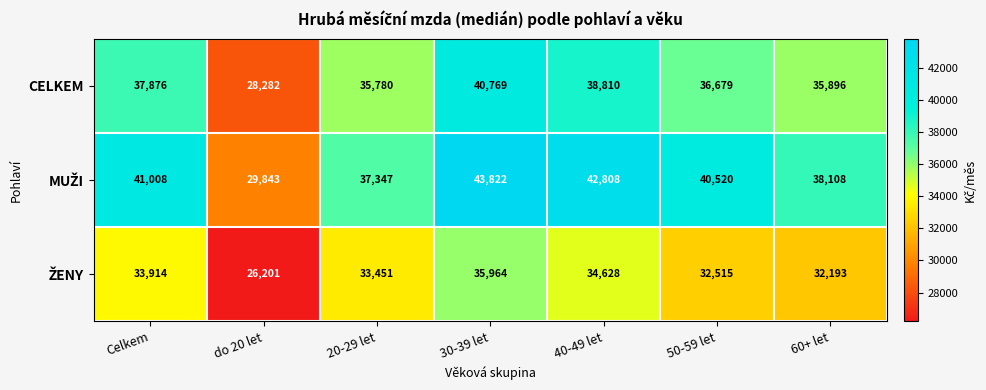

At which label does CELKEM first exceed 36679?

Celkem